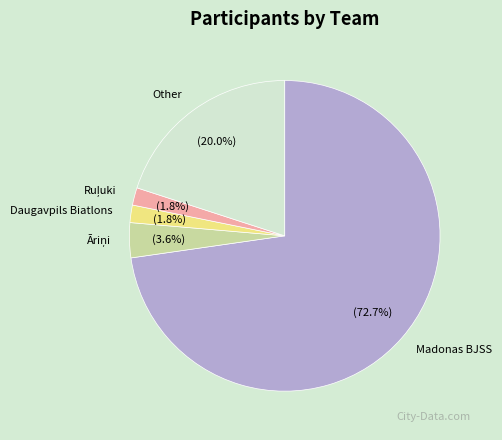

What is the largest slice in the pie chart?

Madonas BJSS